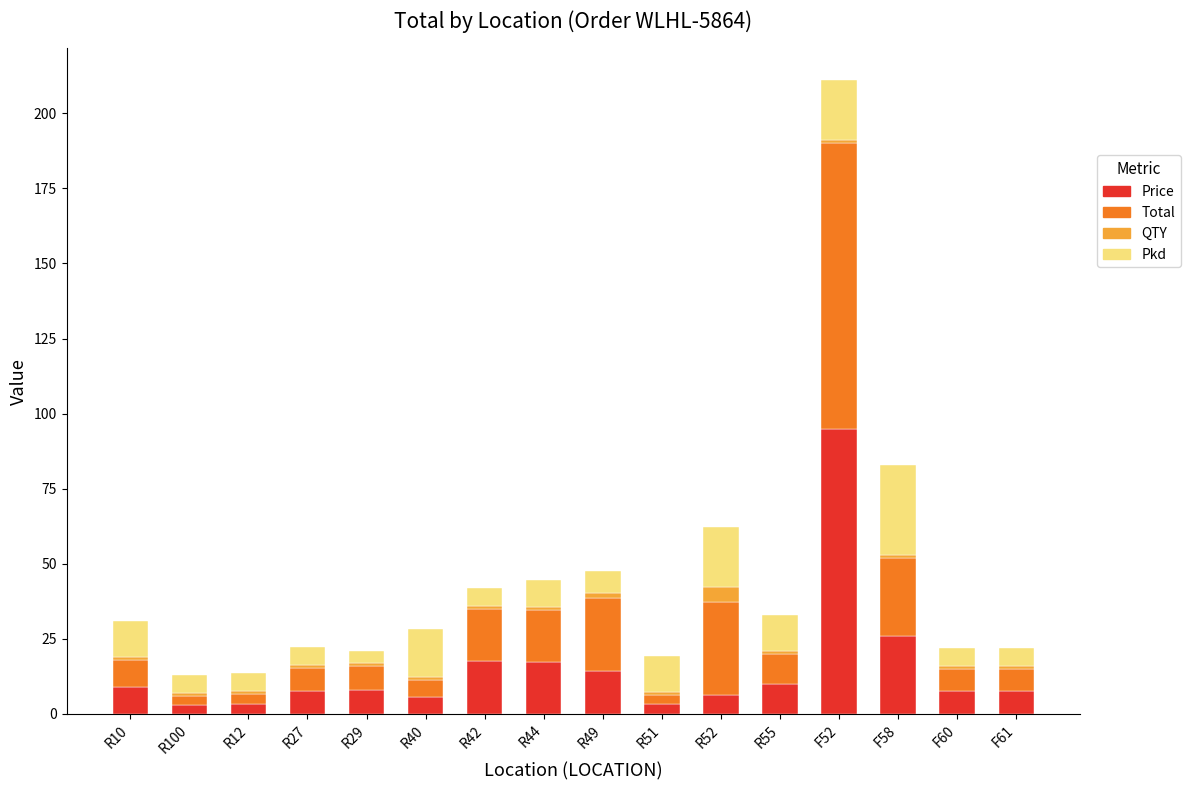

At which category is the sum across all series the highest?

F52